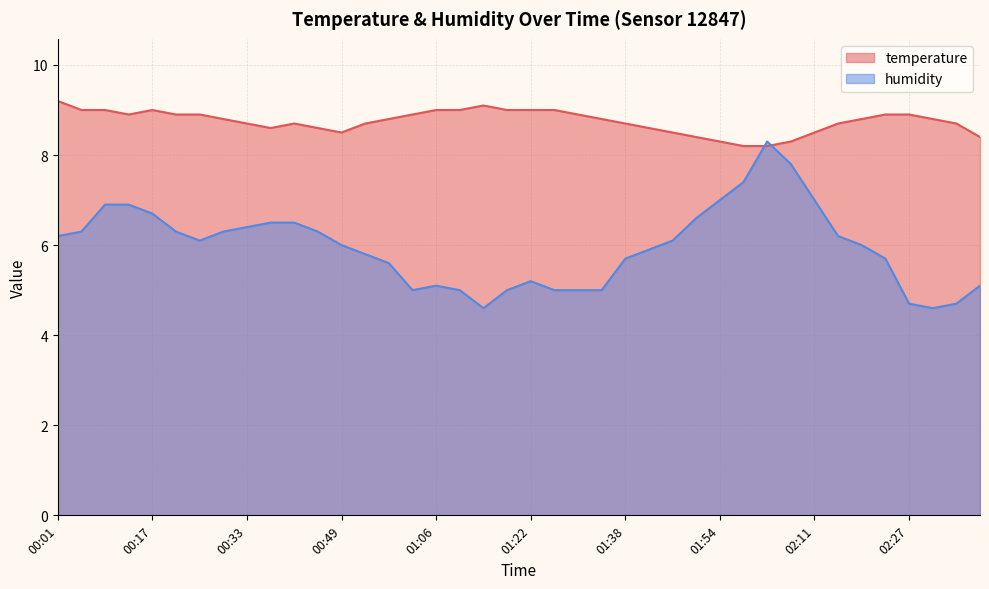

What is the sum of the humidity values at 00:57 and 01:06?

10.7